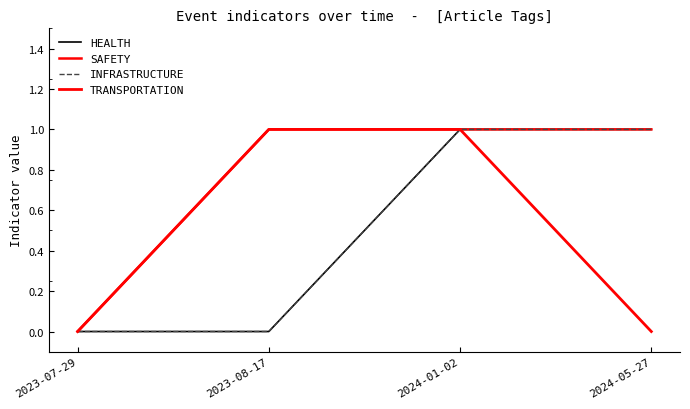

The value of SAFETY at 2023-08-17 is 1. True or false?

True